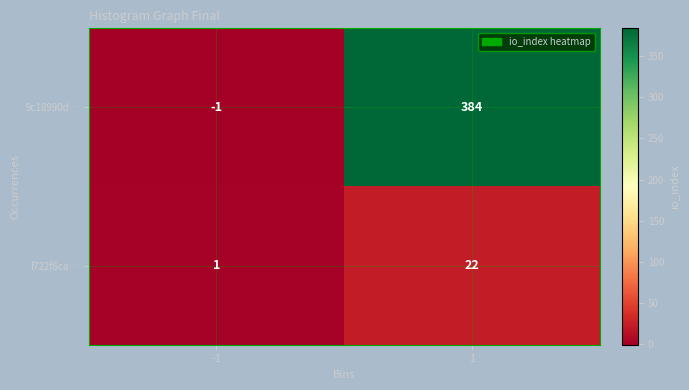

How many values in the f722f6ca… series are below 22?

1